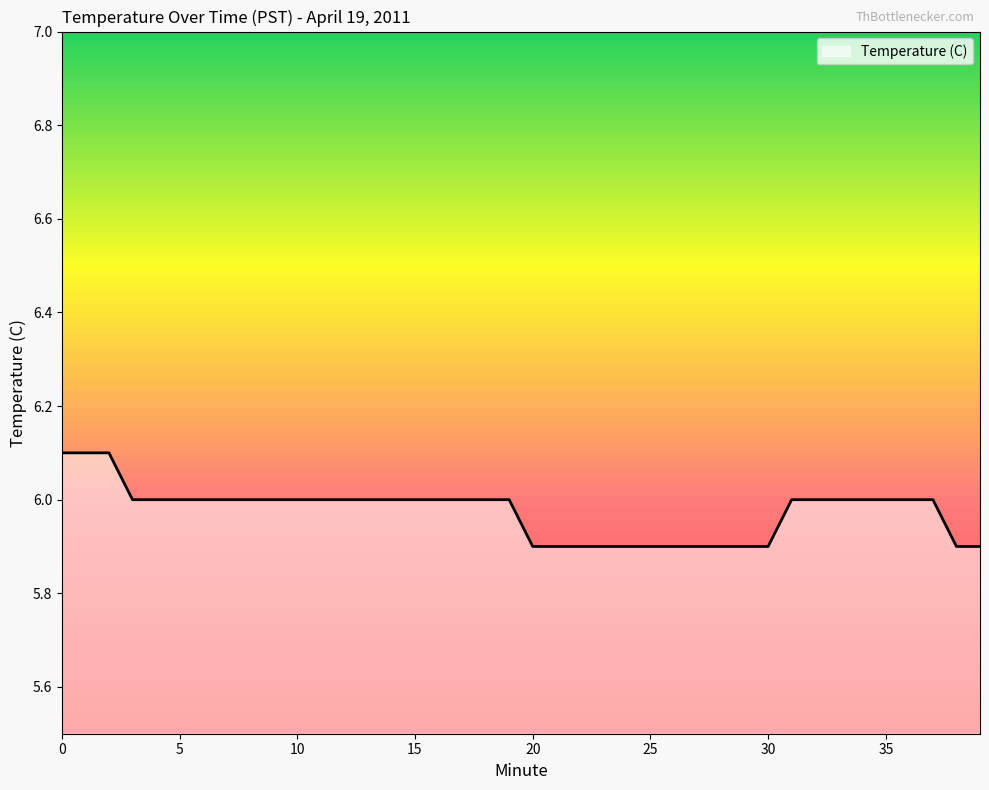

What is the maximum value shown in the chart?

6.1